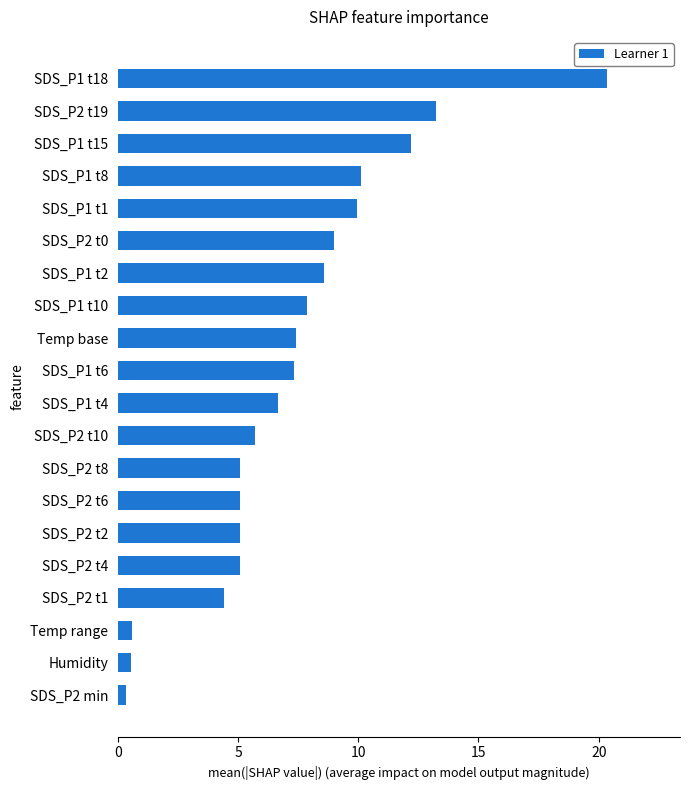

Between SDS_P1 t18 and SDS_P1 t6, which is larger?

SDS_P1 t18